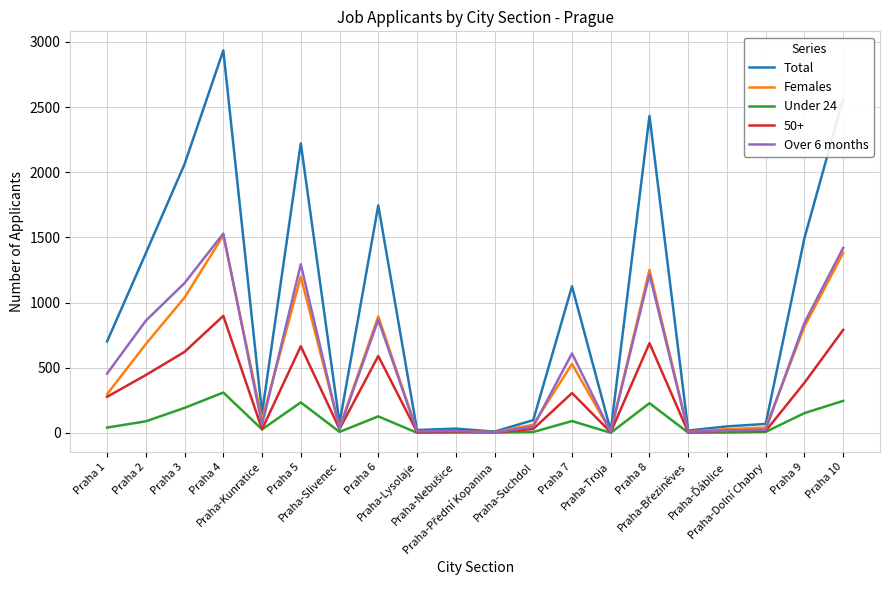

What is the average value of the Under 24 series?

89